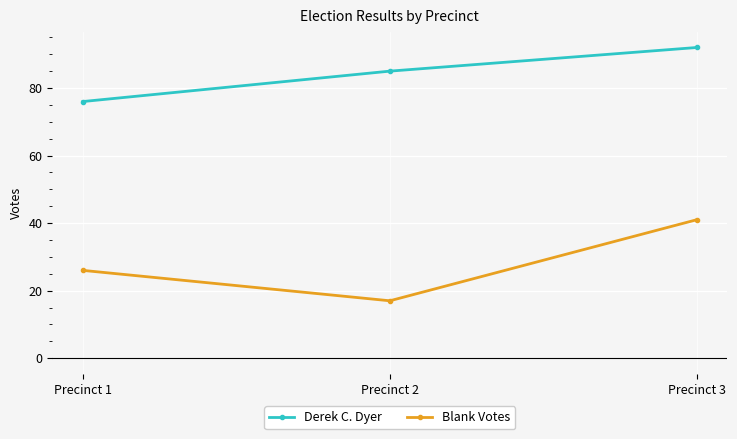

What is the difference between the maximum and minimum values in the Derek C. Dyer series?

16